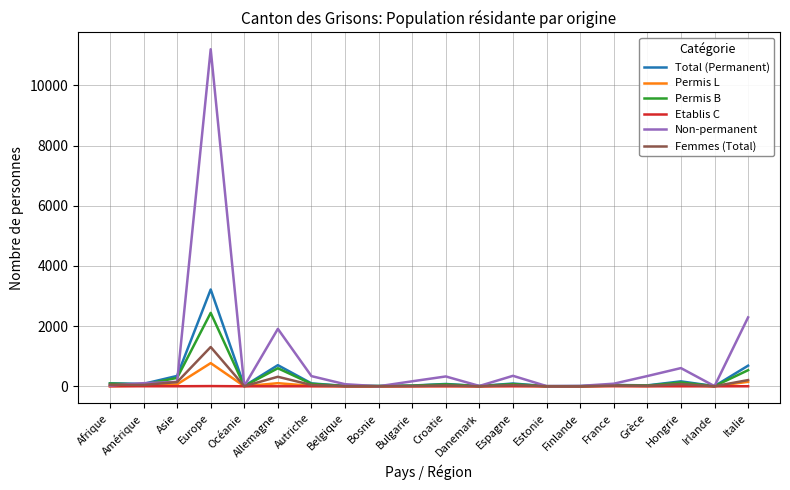

Which category has the highest value across all series?

Europe